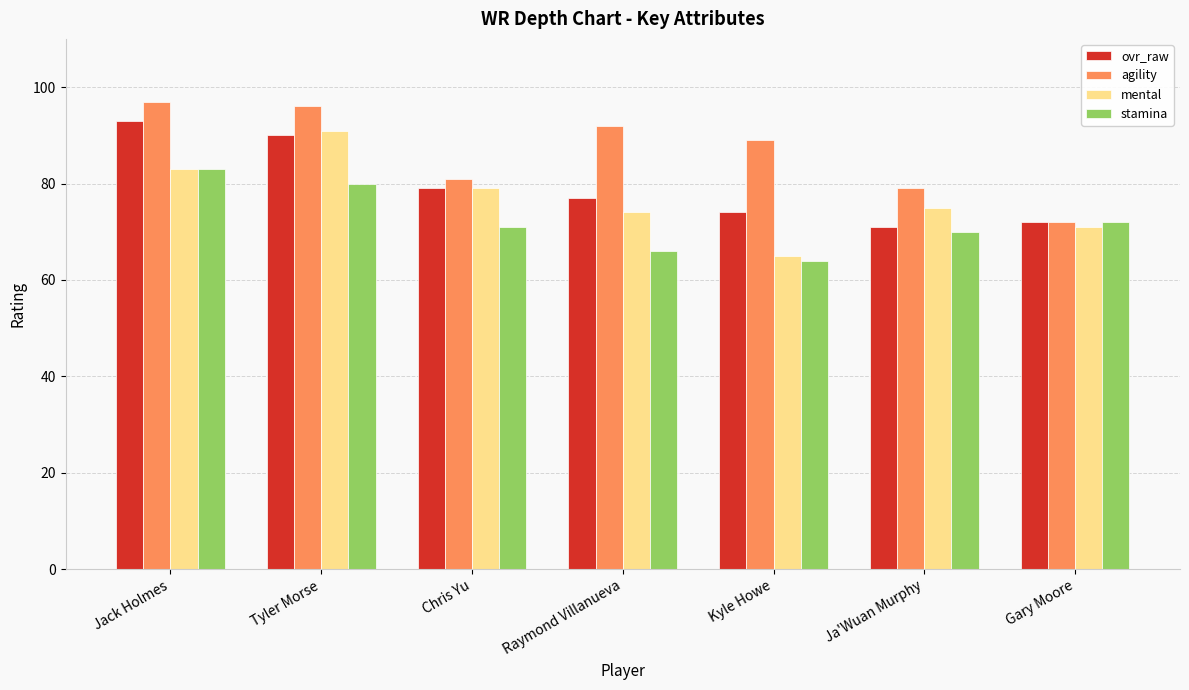

Reading right to left, what are all the values shown in this chart?

ovr_raw: 72	71	74	77	79	90	93
agility: 72	79	89	92	81	96	97
mental: 71	75	65	74	79	91	83
stamina: 72	70	64	66	71	80	83